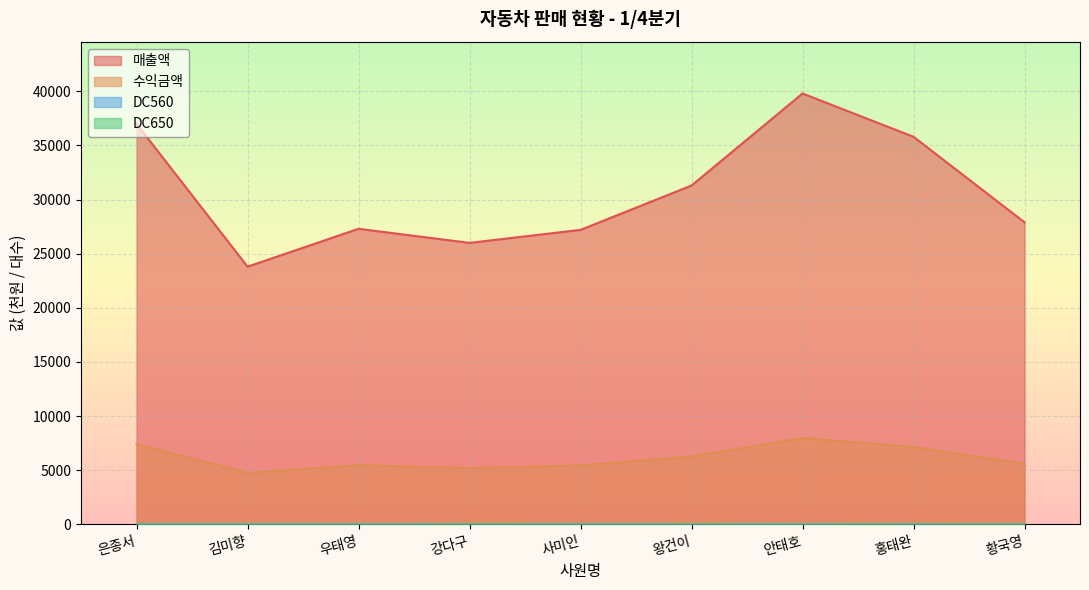

At how many categories does at least one series exceed 31725?

3